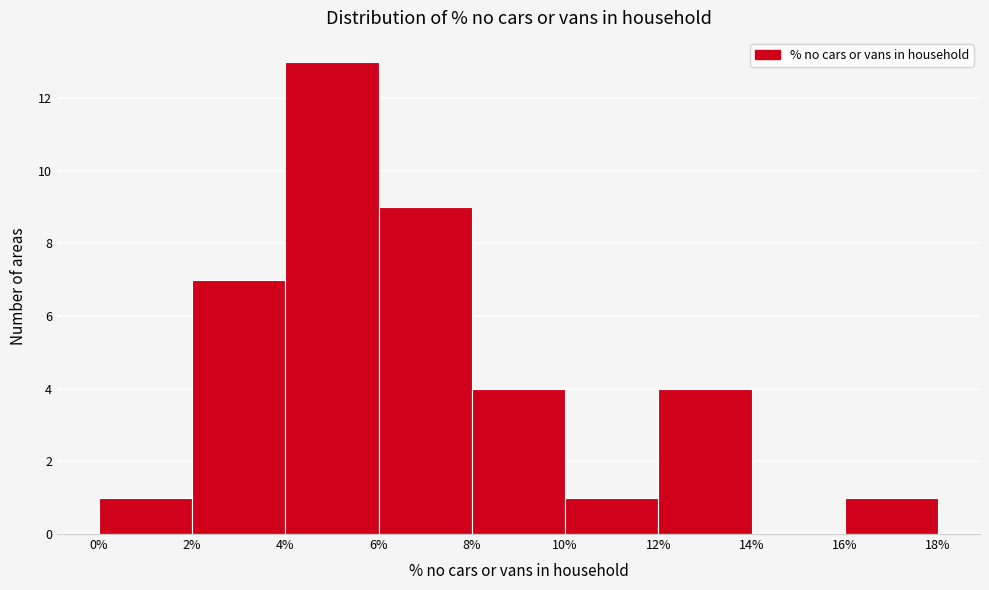

What is the height of the bar covering 10% to 12% on the x-axis? The values are not printed on the chart, so give them approximately, as read against the axis.

1